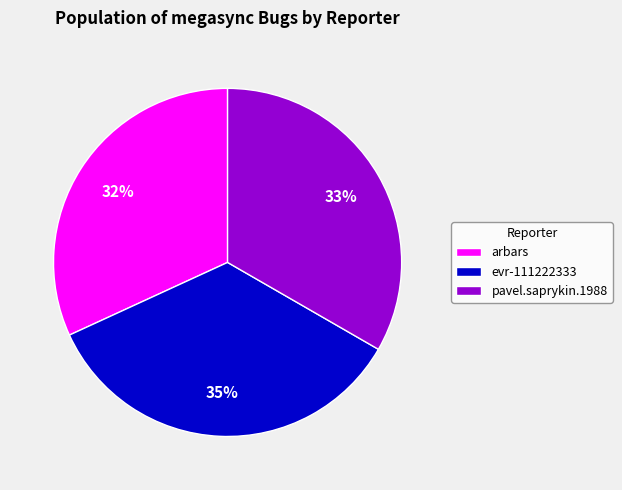

What is the ratio of the value at evr-111222333 to the value at arbars?

1.1